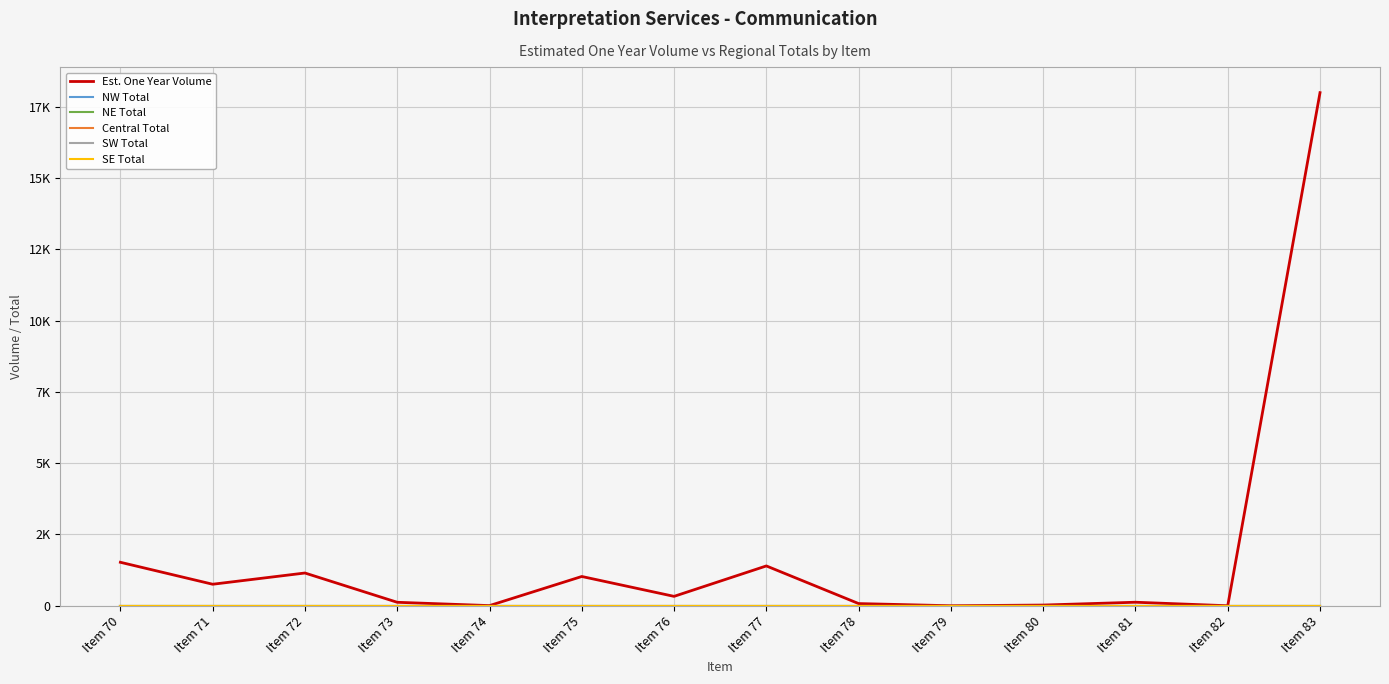

Reading left to right, list all the values displayed in this chart.

Est. One Year Volume: Item 70=1525	Item 71=755	Item 72=1149	Item 73=122	Item 74=6	Item 75=1027	Item 76=330	Item 77=1397	Item 78=77	Item 79=1	Item 80=25	Item 81=124	Item 82=1	Item 83=17994
NW Total: Item 70=0	Item 71=0	Item 72=0	Item 73=0	Item 74=0	Item 75=0	Item 76=0	Item 77=0	Item 78=0	Item 79=0	Item 80=0	Item 81=0	Item 82=0	Item 83=0
NE Total: Item 70=0	Item 71=0	Item 72=0	Item 73=0	Item 74=0	Item 75=0	Item 76=0	Item 77=0	Item 78=0	Item 79=0	Item 80=0	Item 81=0	Item 82=0	Item 83=0
Central Total: Item 70=0	Item 71=0	Item 72=0	Item 73=0	Item 74=0	Item 75=0	Item 76=0	Item 77=0	Item 78=0	Item 79=0	Item 80=0	Item 81=0	Item 82=0	Item 83=0
SW Total: Item 70=0	Item 71=0	Item 72=0	Item 73=0	Item 74=0	Item 75=0	Item 76=0	Item 77=0	Item 78=0	Item 79=0	Item 80=0	Item 81=0	Item 82=0	Item 83=0
SE Total: Item 70=0	Item 71=0	Item 72=0	Item 73=0	Item 74=0	Item 75=0	Item 76=0	Item 77=0	Item 78=0	Item 79=0	Item 80=0	Item 81=0	Item 82=0	Item 83=0